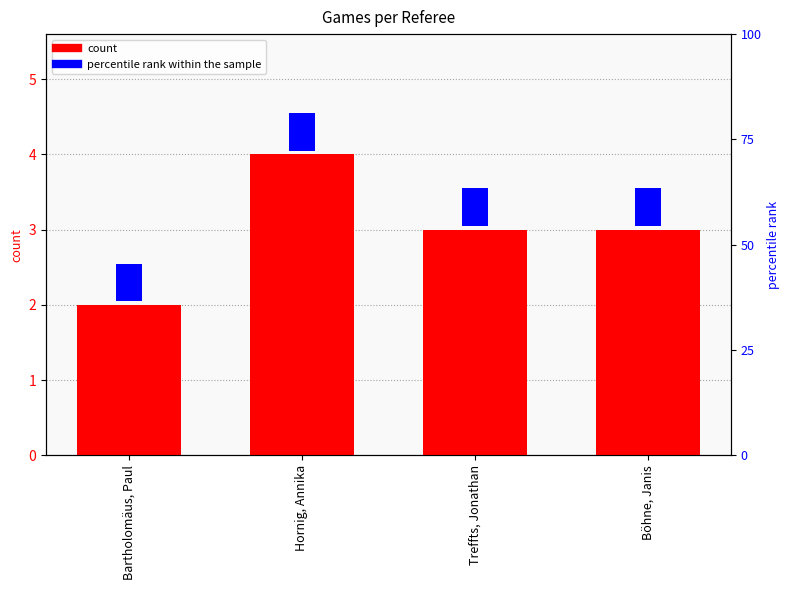

How many groups of bars are there?

4